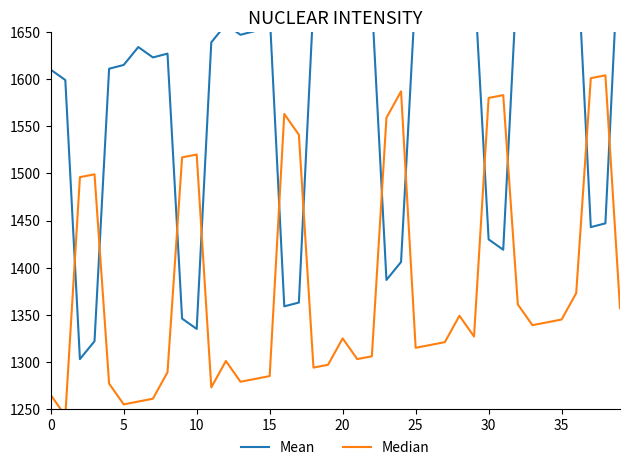

How many distinct data groups are displayed?

2